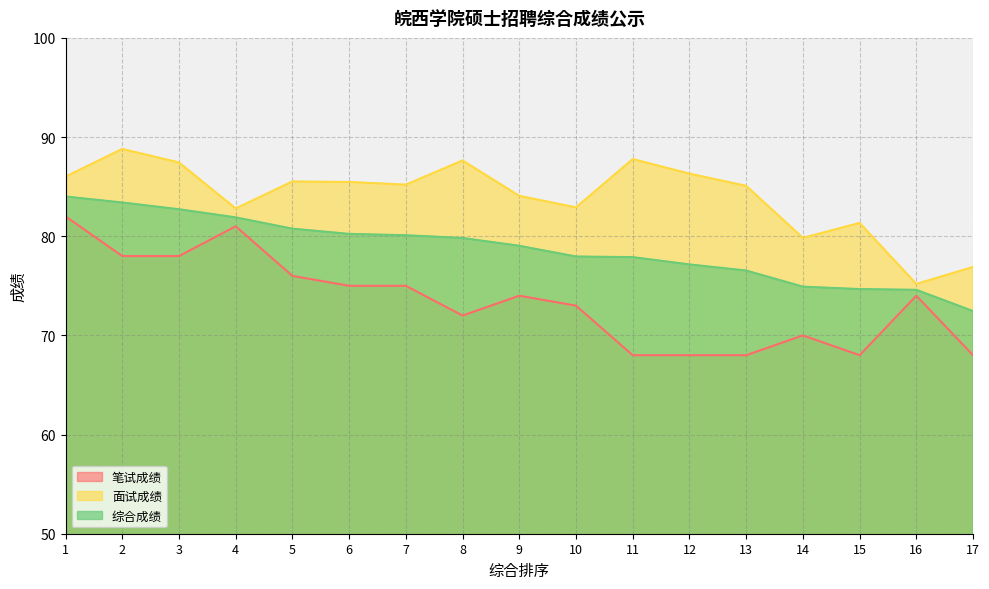

Between 3 and 12, which series saw the biggest shift?

笔试成绩